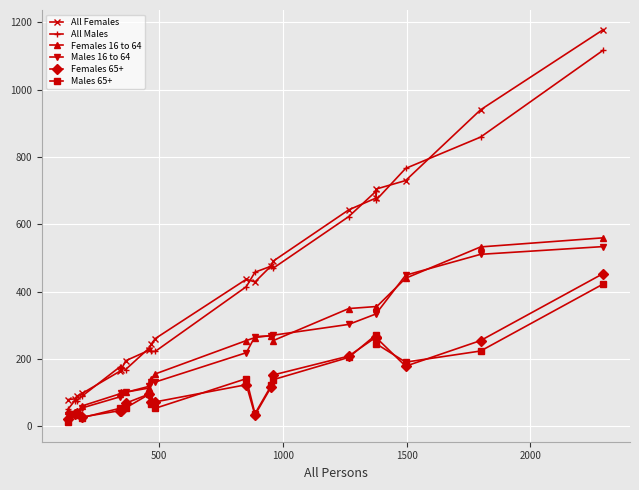

True or false: All Females and Males 65+ cross at least once.

False